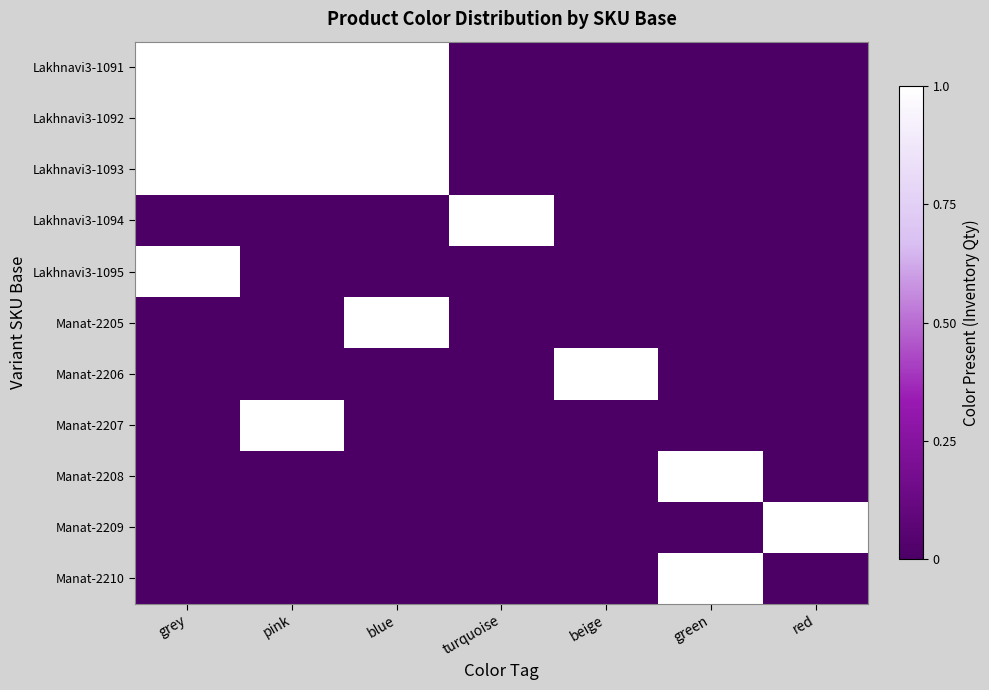

Which series has the largest range (max minus min)?

Lakhnavi3-1091